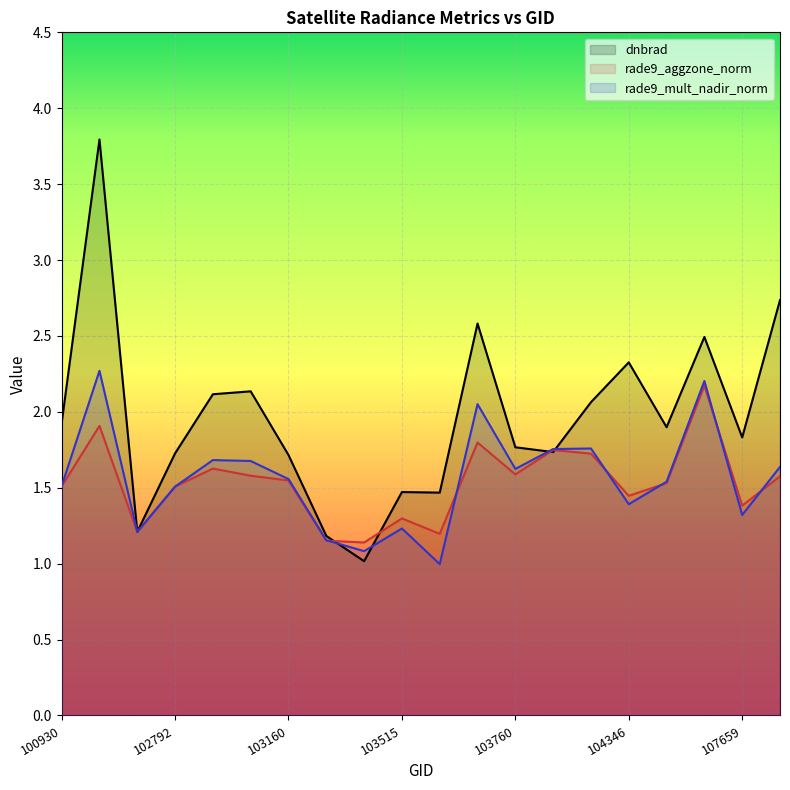

What is the average value of the dnbrad series?

2.0